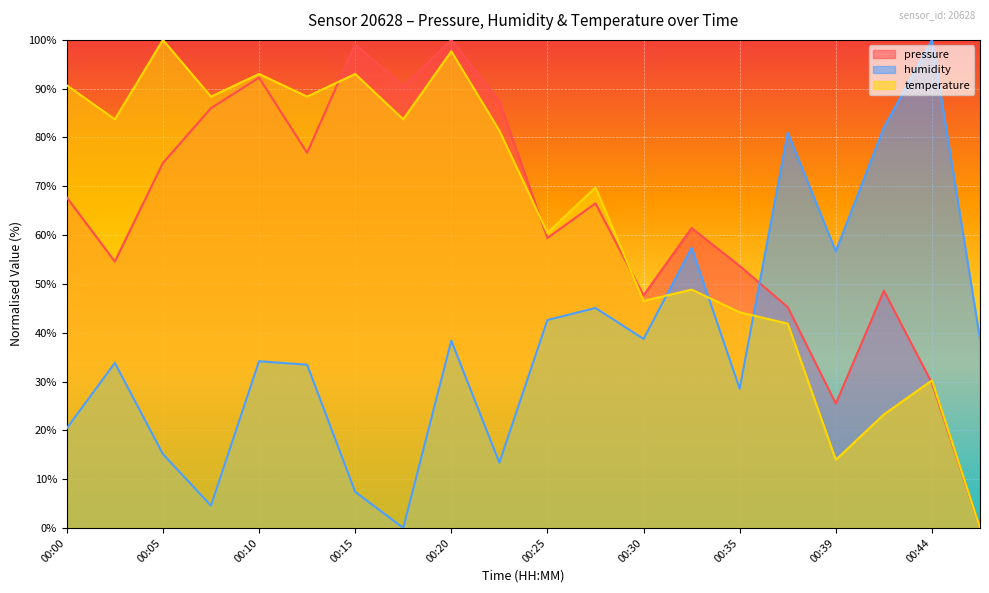

What is the difference between the maximum and minimum values in the temperature series?

100.0